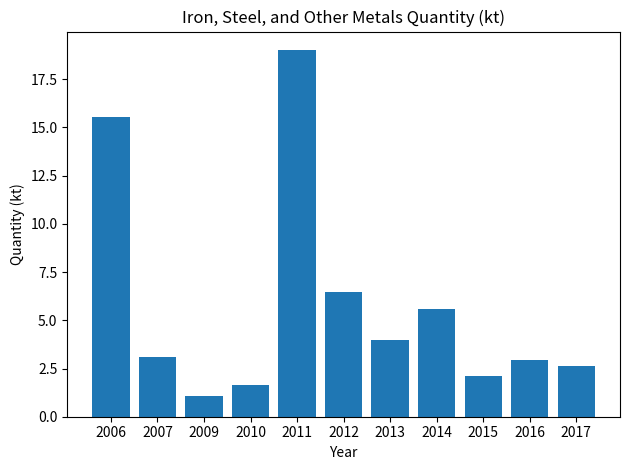

Which category has the highest value across all series?

2011